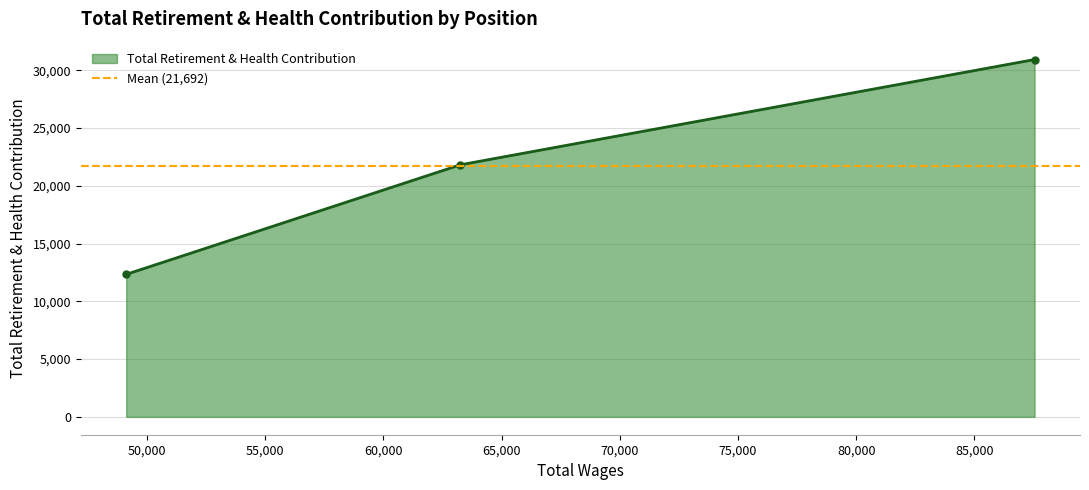

What is the label of the 3rd point from the left?

Behavioral Health Care Counselor I